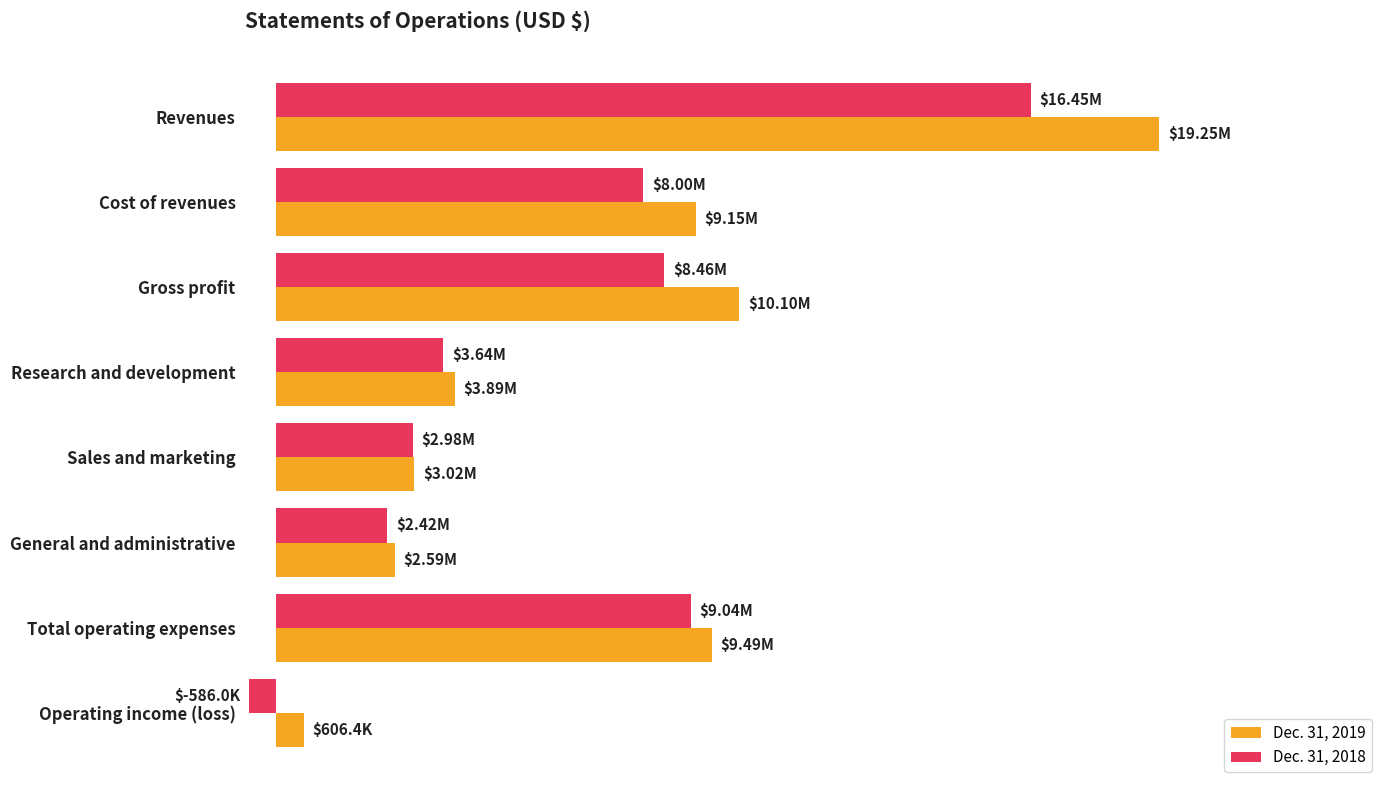

Rank the categories by Dec. 31, 2018 value from lowest to highest.

Operating income (loss), General and administrative, Sales and marketing, Research and development, Cost of revenues, Gross profit, Total operating expenses, Revenues